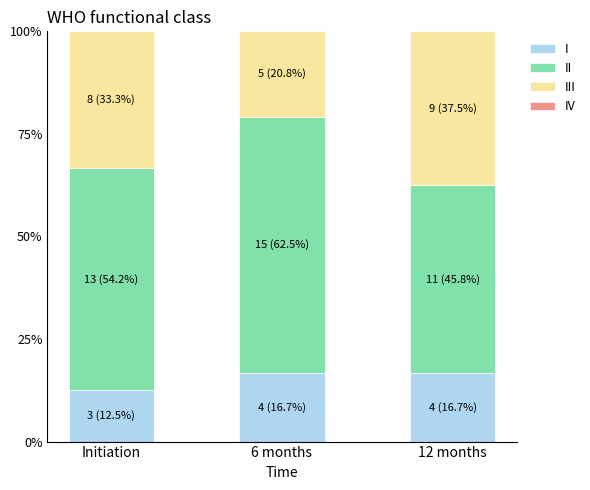

What is the maximum value for I?

16.7